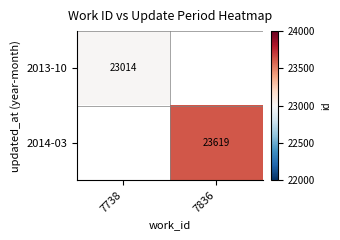

Is it true that 2013-10 equals 23014 at 7738?

True